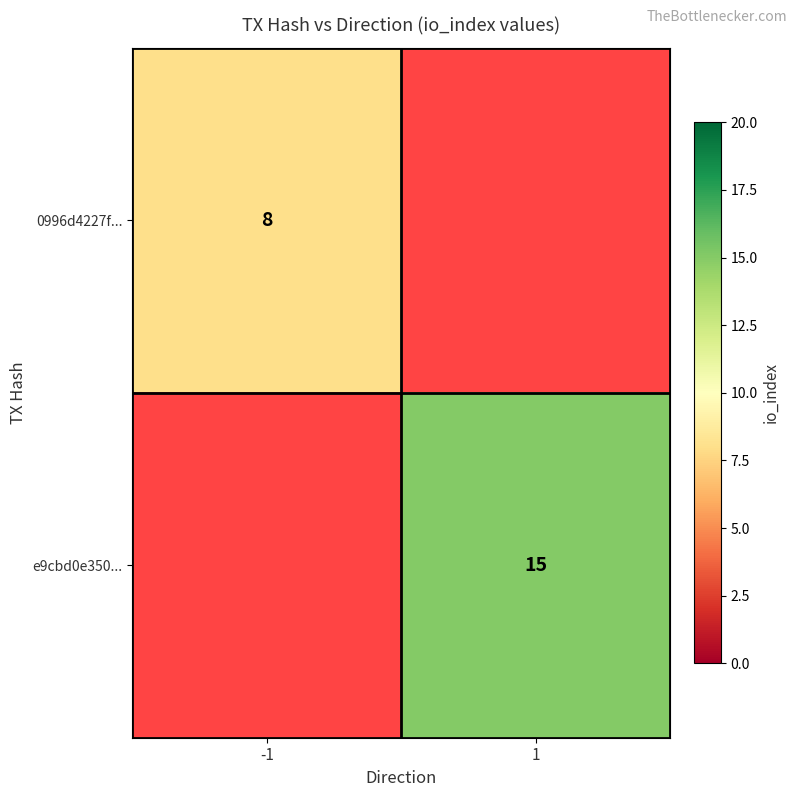

True or false: 0996d4227f... has a value of 12 at -1.

False